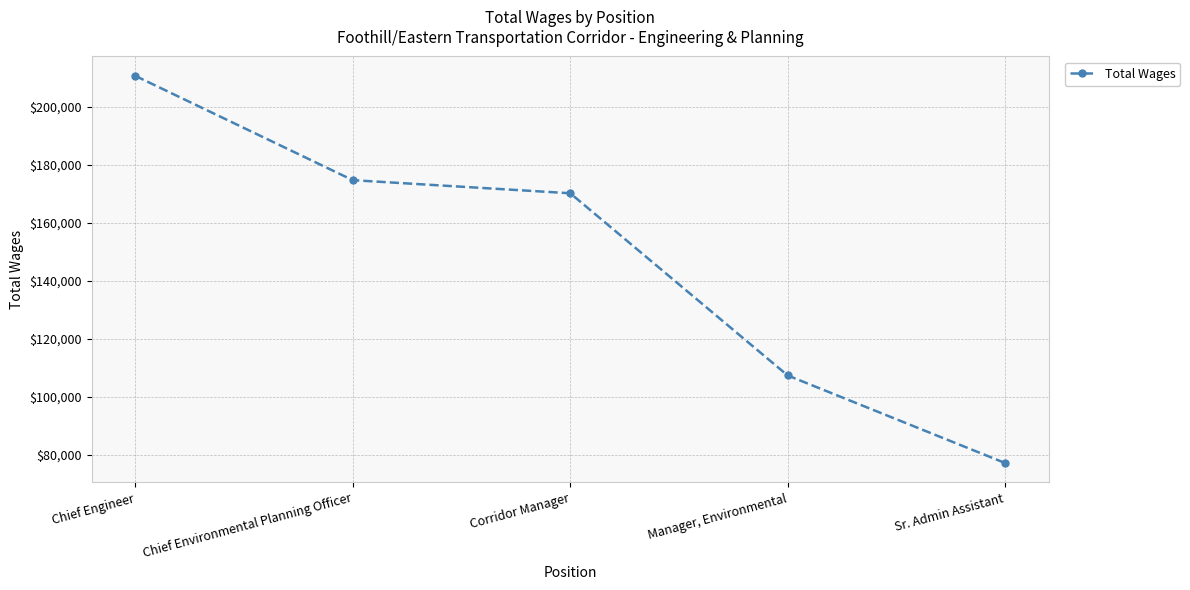

What is the difference between the second highest and second lowest values?

67274